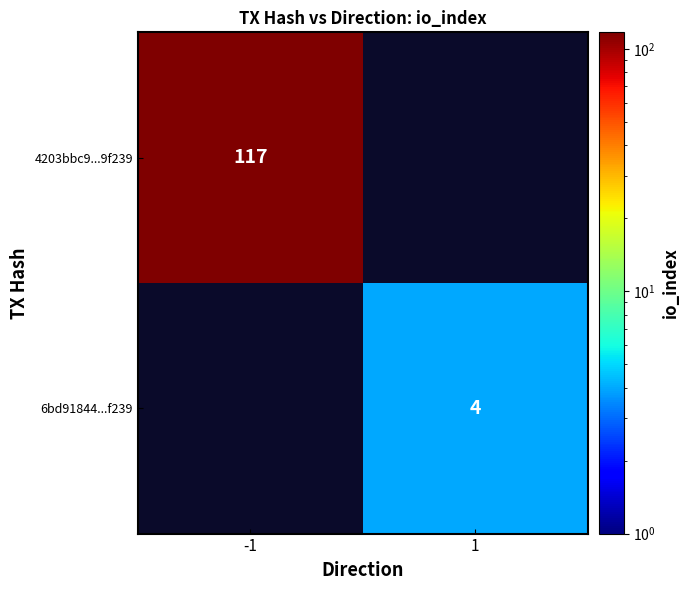

True or false: 6bd91844...f239 has a value of 4 at 1.

True